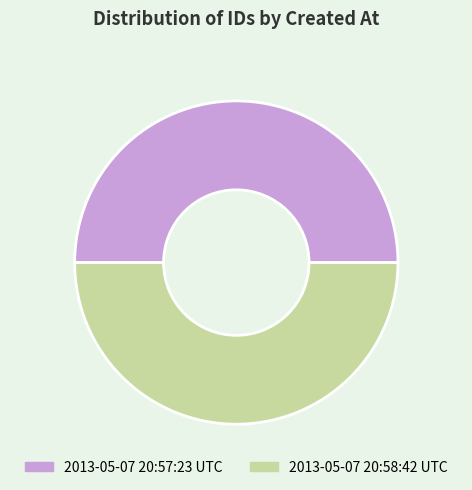

Combined, do 2013-05-07 20:58:42 UTC and 2013-05-07 20:57:23 UTC account for over 50%?

Yes